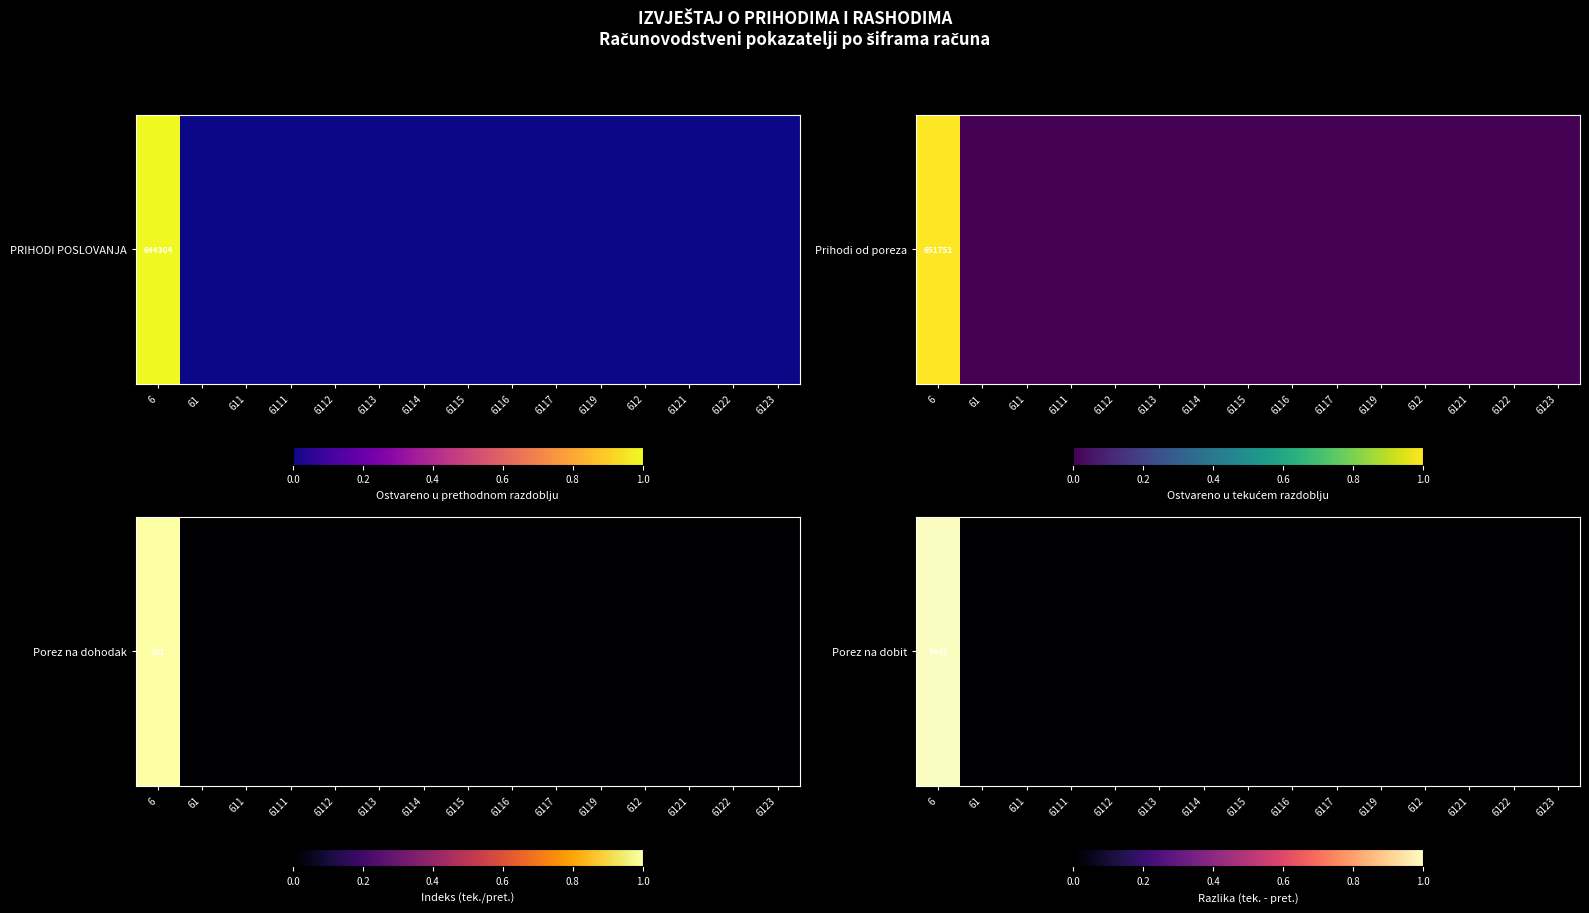

Reading left to right, transcribe all the data shown in this chart.

6=1	61=0	611=0	6111=0	6112=0	6113=0	6114=0	6115=0	6116=0	6117=0	6119=0	612=0	6121=0	6122=0	6123=0